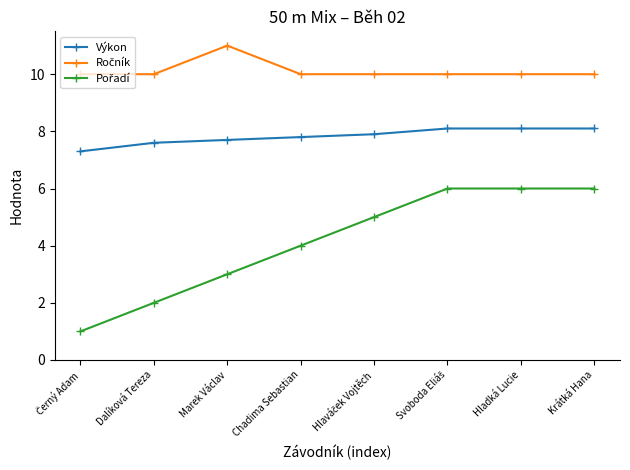

What is the maximum value for Výkon?

8.1